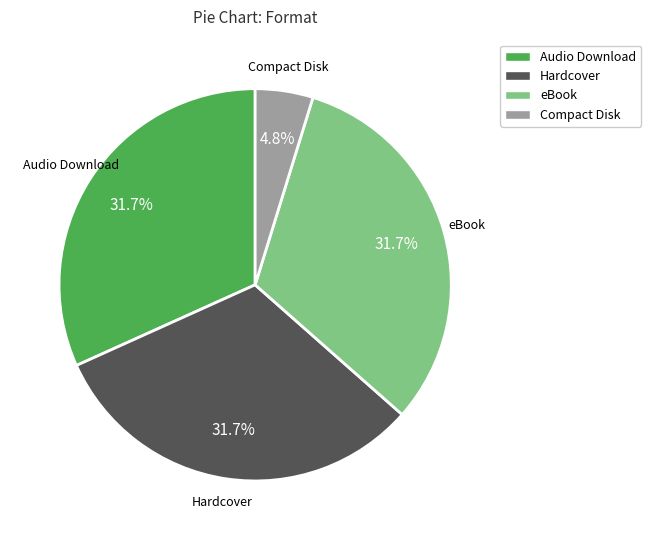

To the nearest percent, what is the combined percentage of Audio Download and Compact Disk?

37%